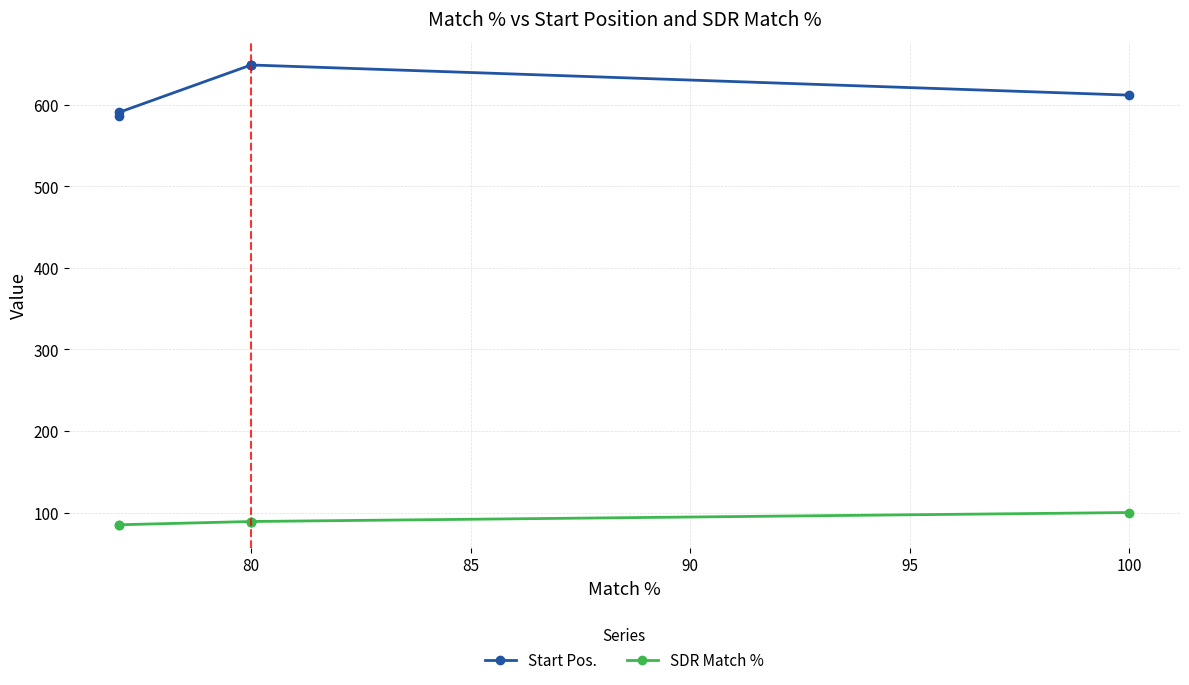

What is the value of the Start Pos. point at the 6th from the left?

586